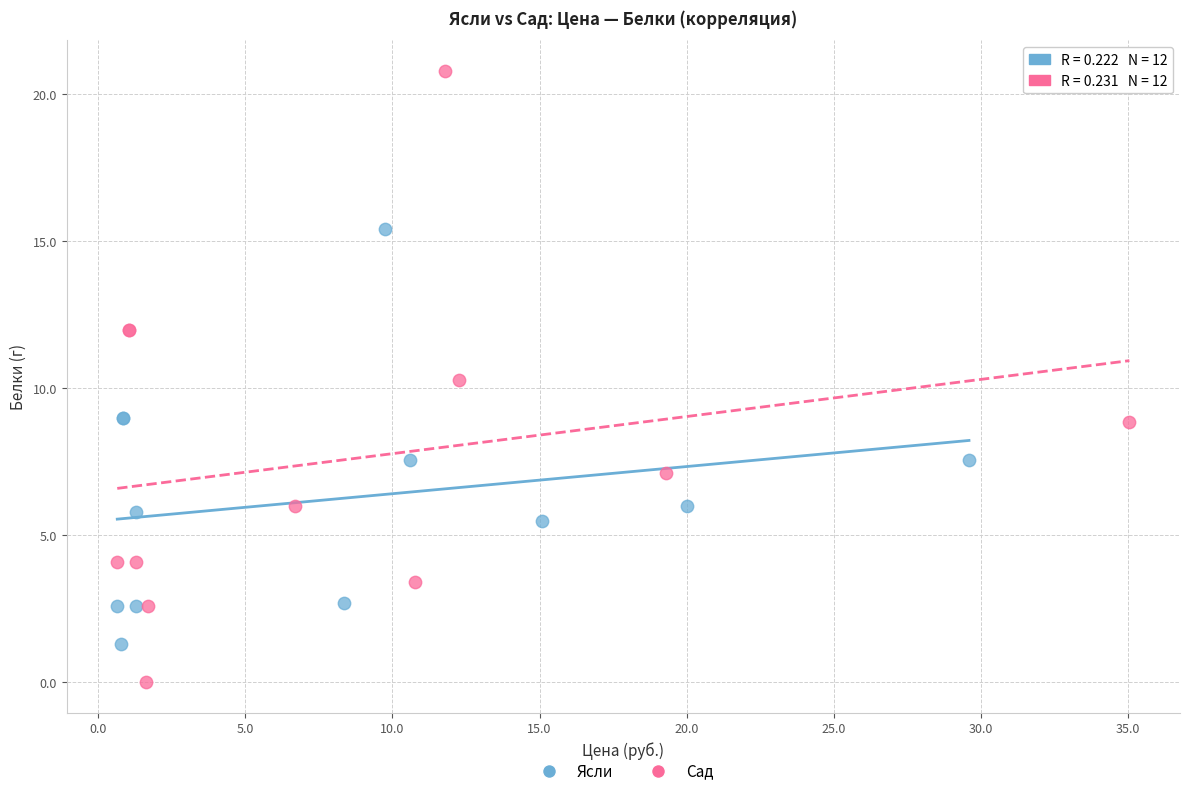

Which series reaches the maximum Y coordinate?

Сад